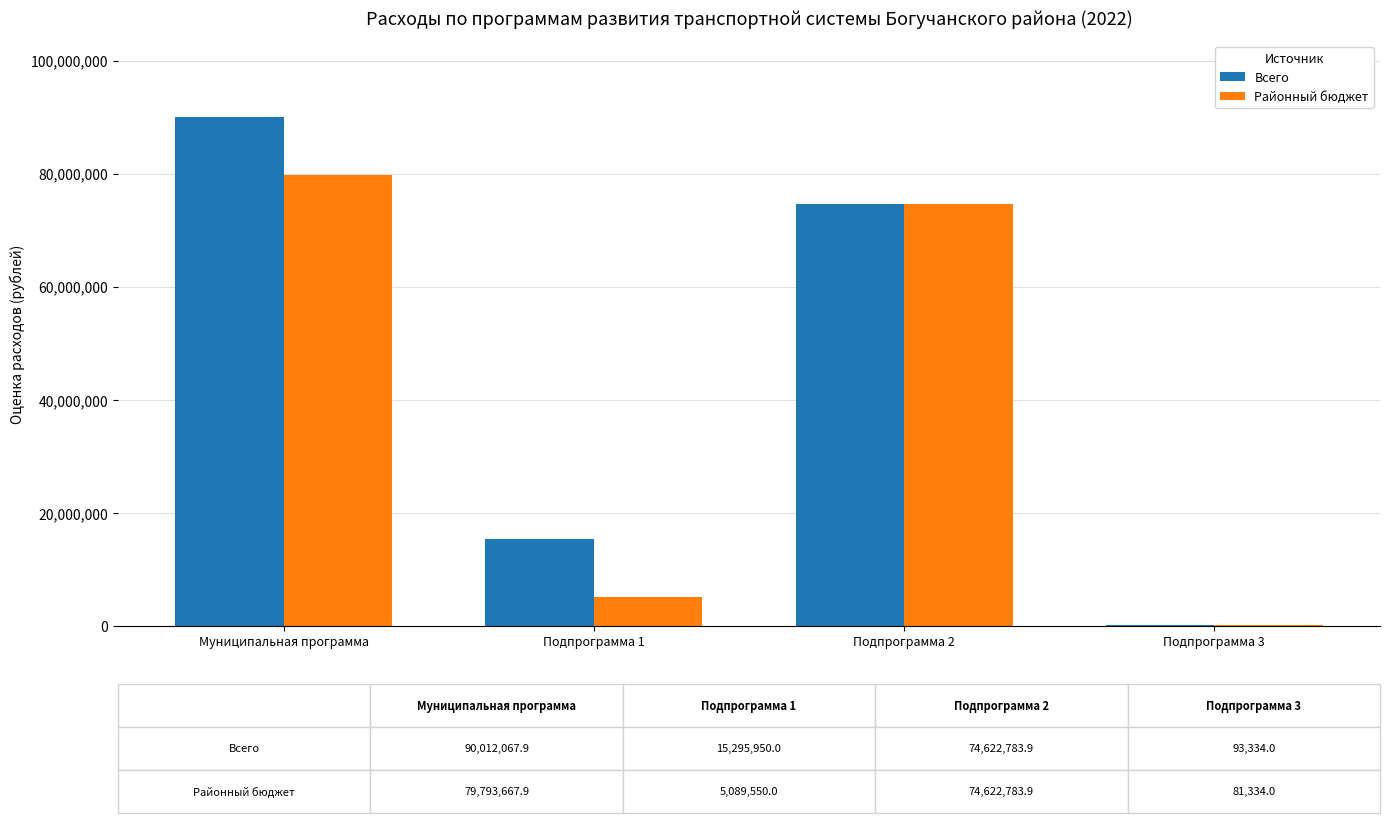

What is the sum of all Районный бюджет values?

159587335.8